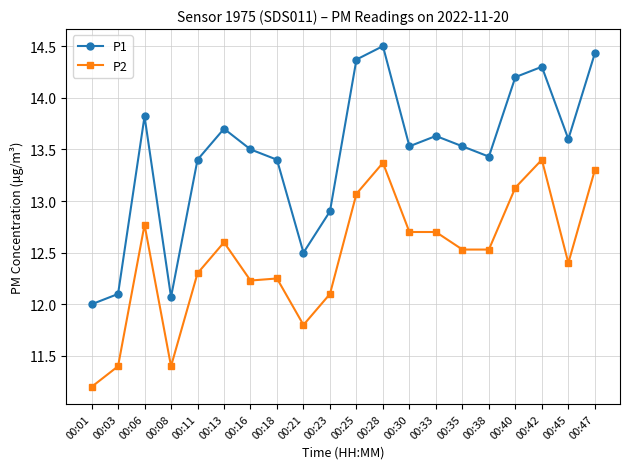

What is the difference between the second highest and minimum values in the P1 series?

2.4